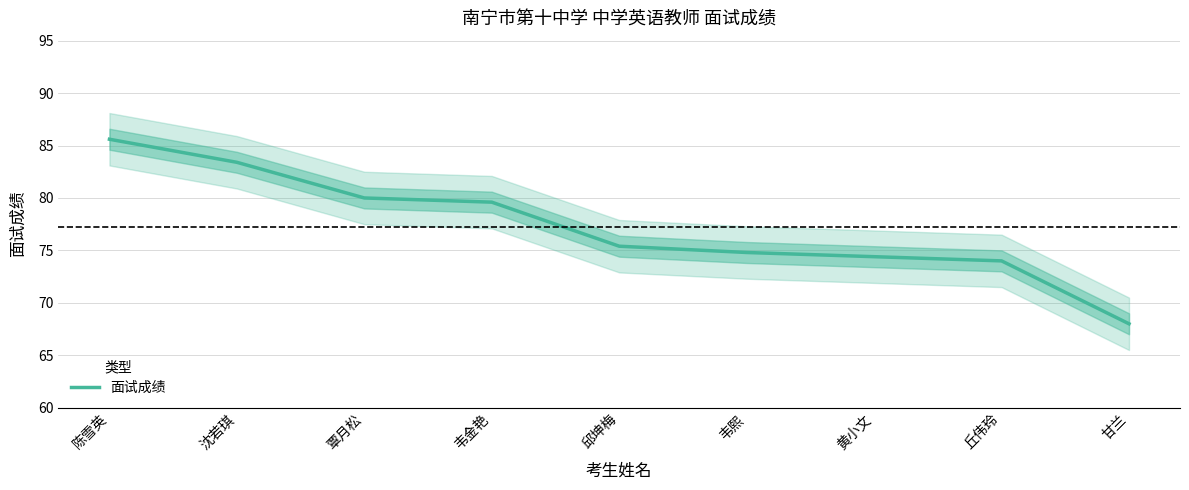

What is the value of the 8th point from the left?

74.0